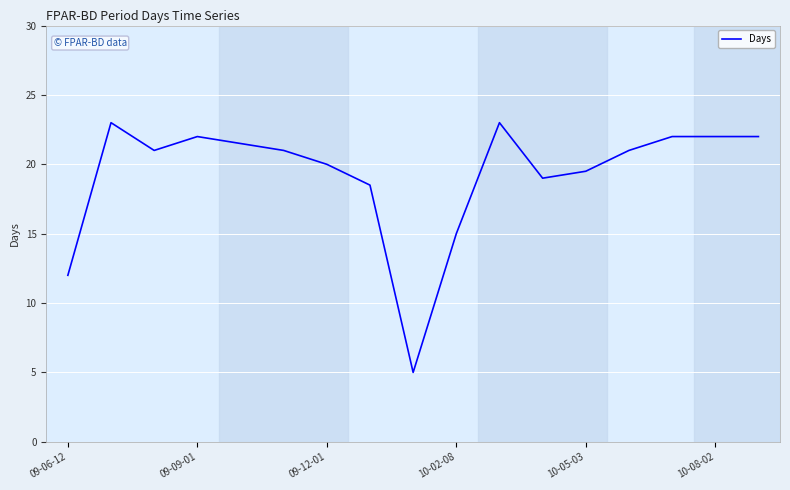

What is the smallest value displayed?

5.0